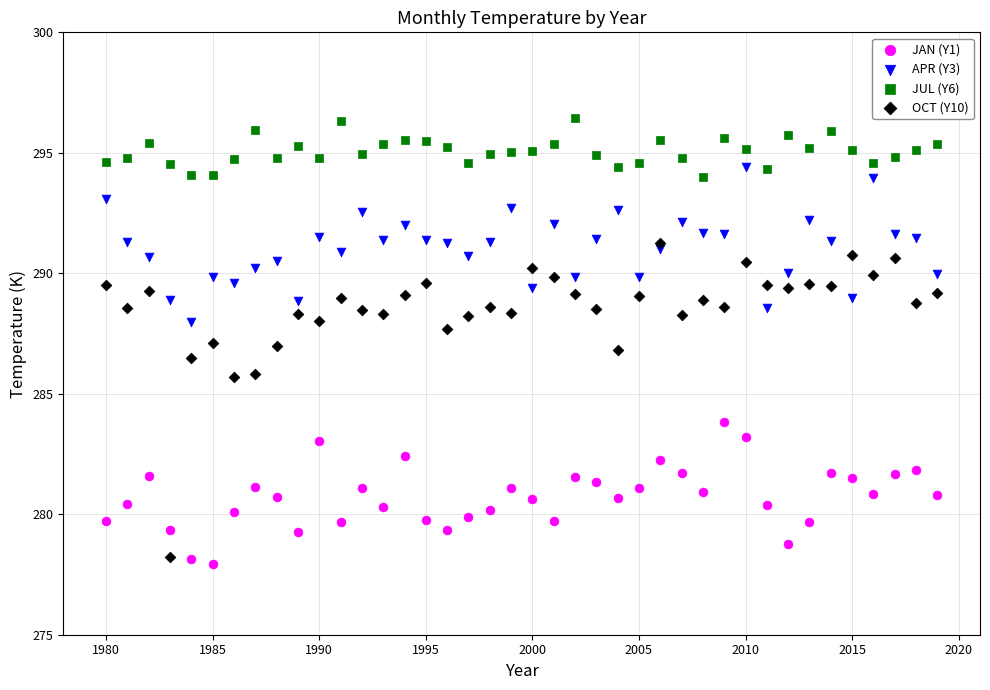

Across all data points, what is the range of X values (max minus min)?

39.0